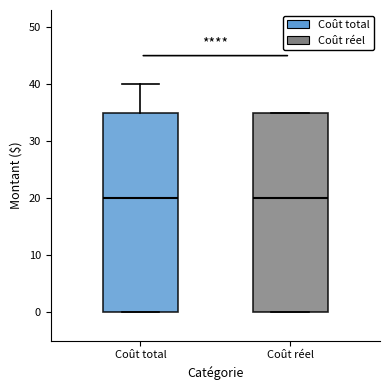

Reading left to right, transcribe this box plot: for each box, give where its median line is, the range the box spans, and where its two whiskers end, as read against the y-axis. The values are not printed on the chart, so give them approximately, as read against the axis.

Coût total: median 20, box 0 to 35, whiskers 0 to 40
Coût réel: median 20, box 0 to 35, whiskers 0 to 35